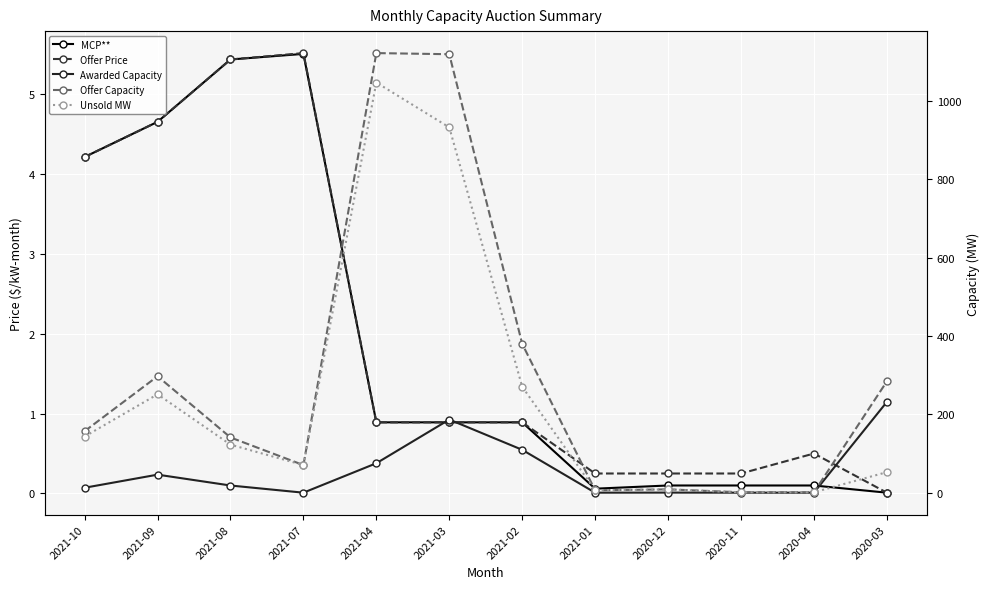

What is the difference between the maximum and minimum values in the Awarded Capacity series?

231.5